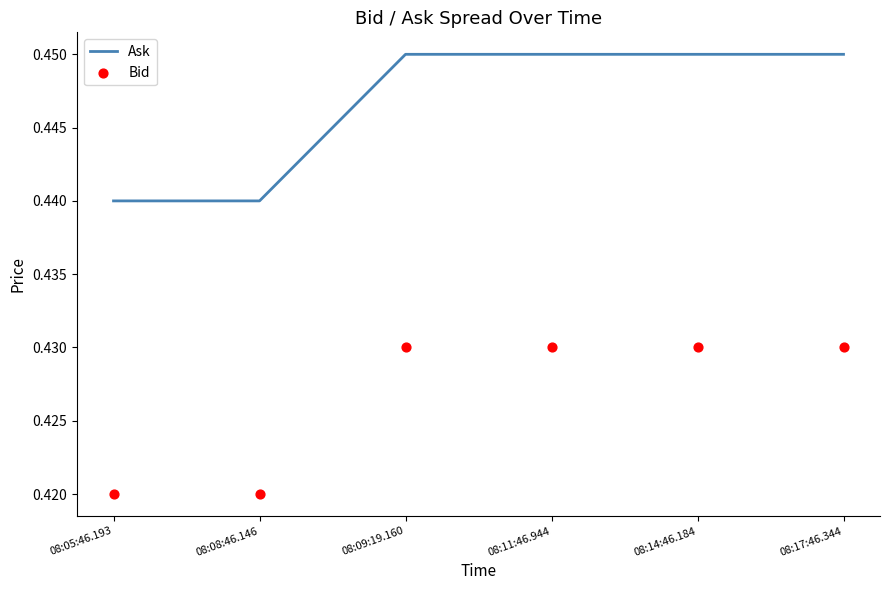

Which series reaches the minimum Y coordinate?

Bid